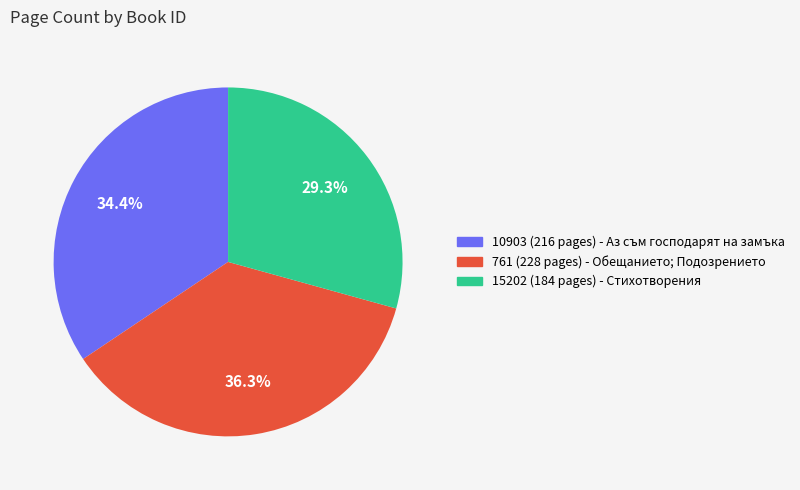

Approximately how many times larger is the value at 10903 (216 pages) - Аз съм господарят на замъка compared to 761 (228 pages) - Обещанието; Подозрението?

0.9